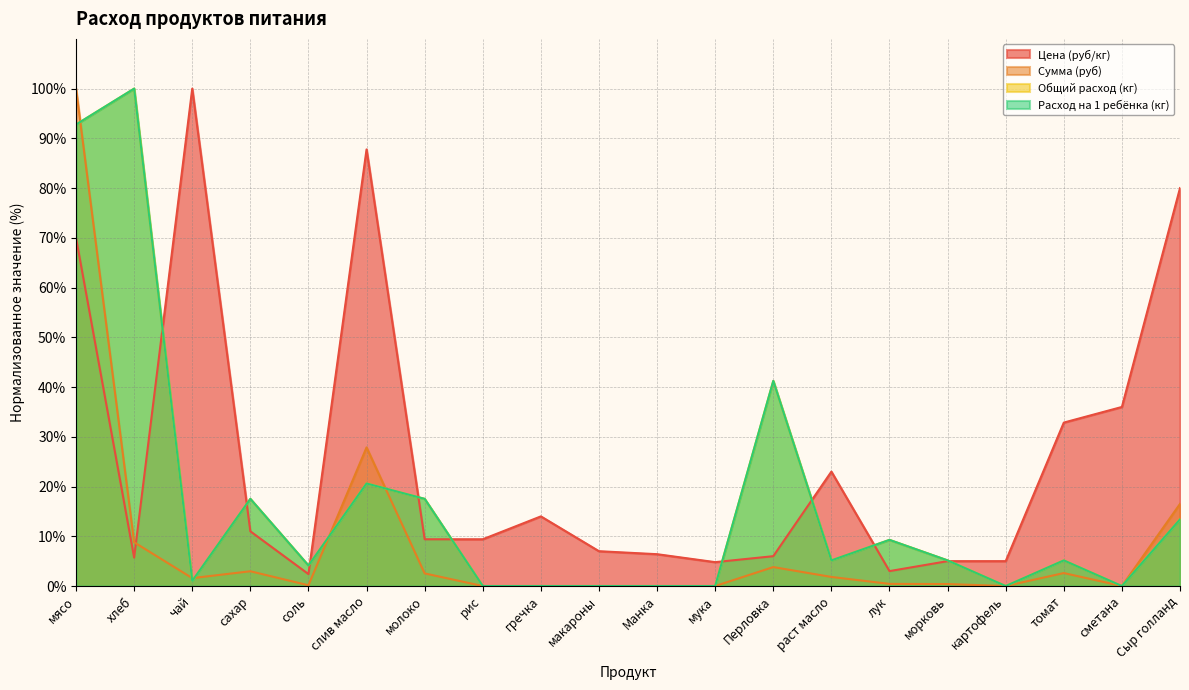

How many categories are shown in the chart?

20